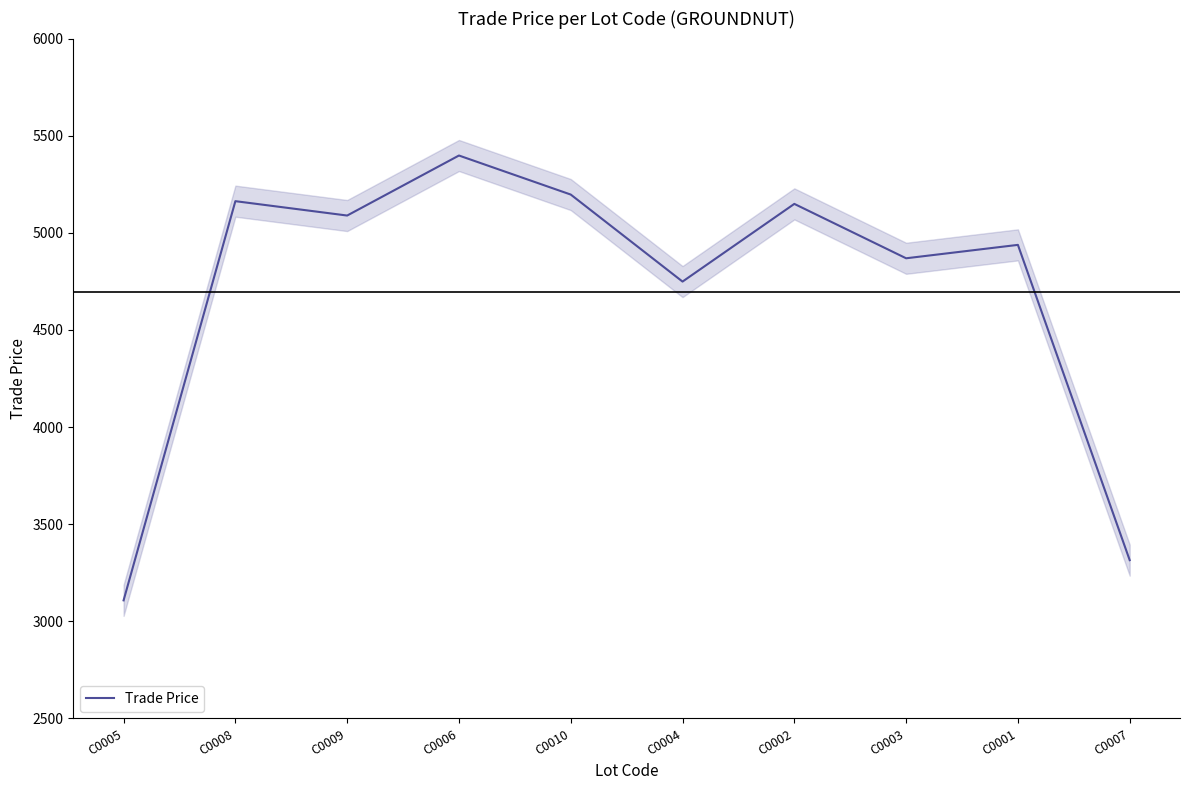

What is the change in value from C0004 to C0003?

+120